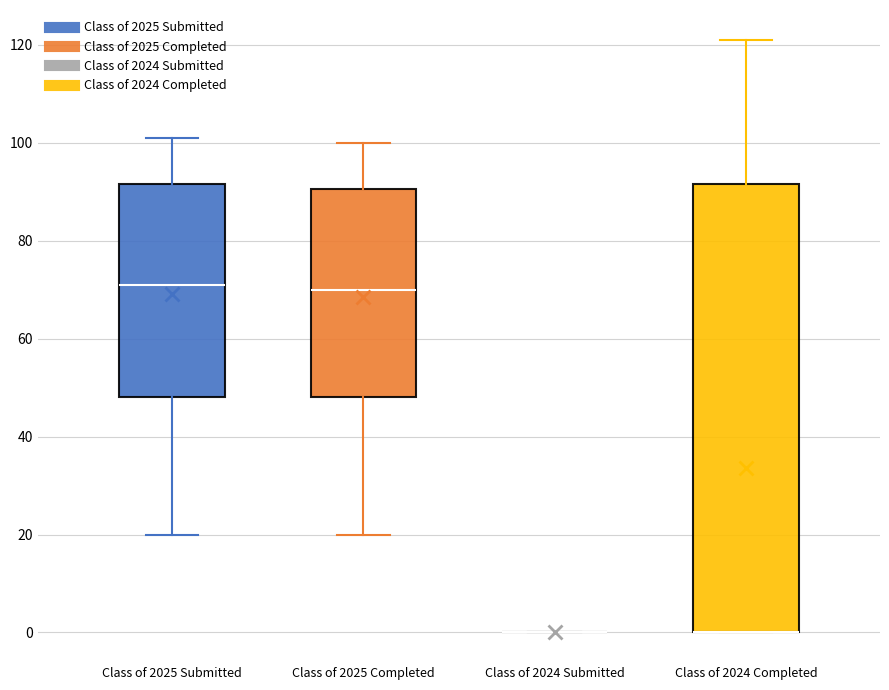

Where is the upper edge of the box for Class of 2025 Completed on the y-axis? The values are not printed on the chart, so give them approximately, as read against the axis.

90